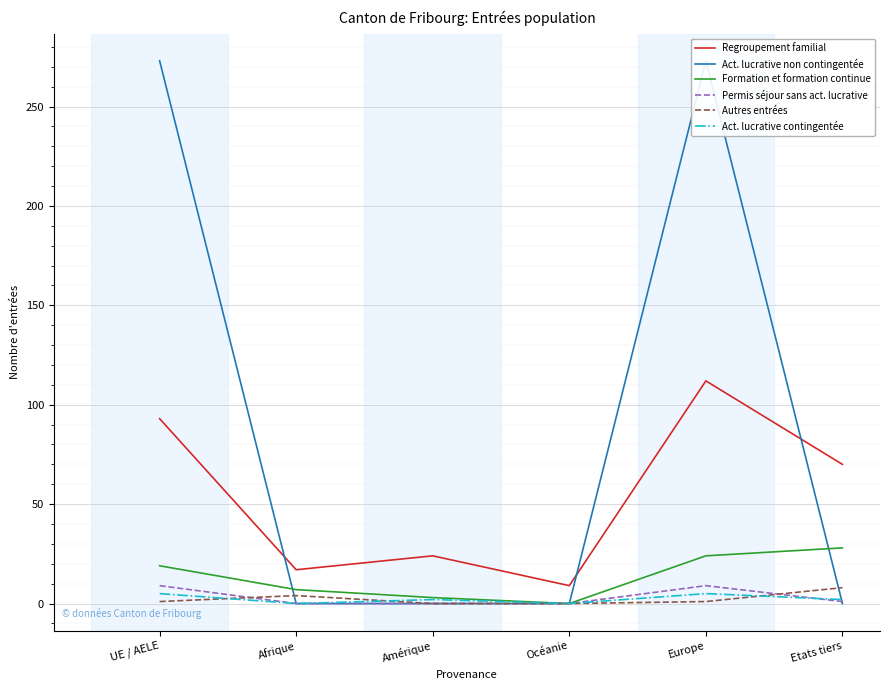

Which has a higher value, UE / AELE or Océanie?

UE / AELE